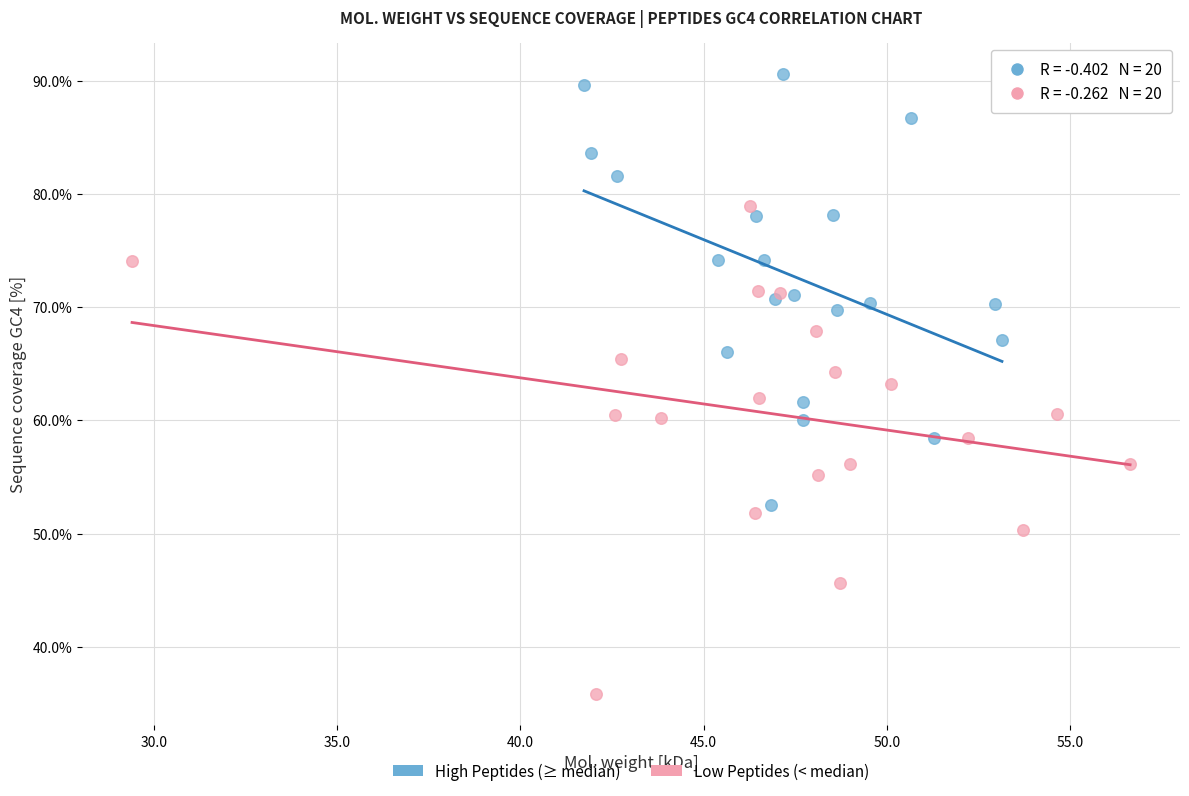

Which series reaches the minimum Y coordinate?

Low Peptides (< median)